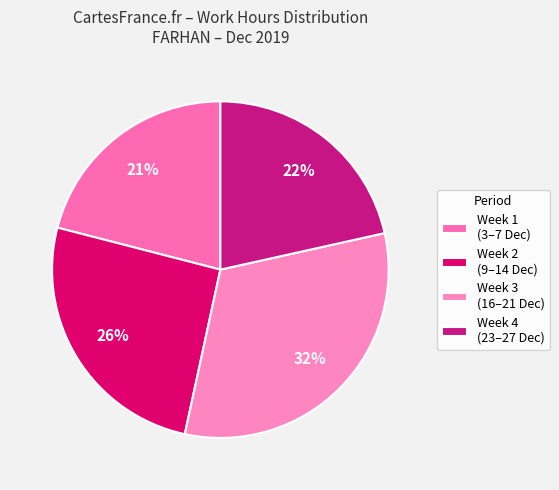

Count the number of slices in the pie.

4